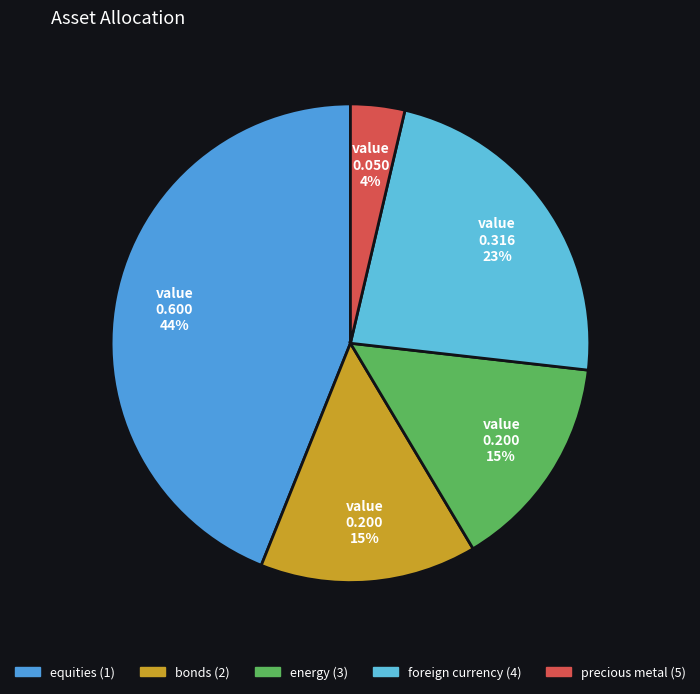

Is it true that equities (1) is 44% of the pie?

True